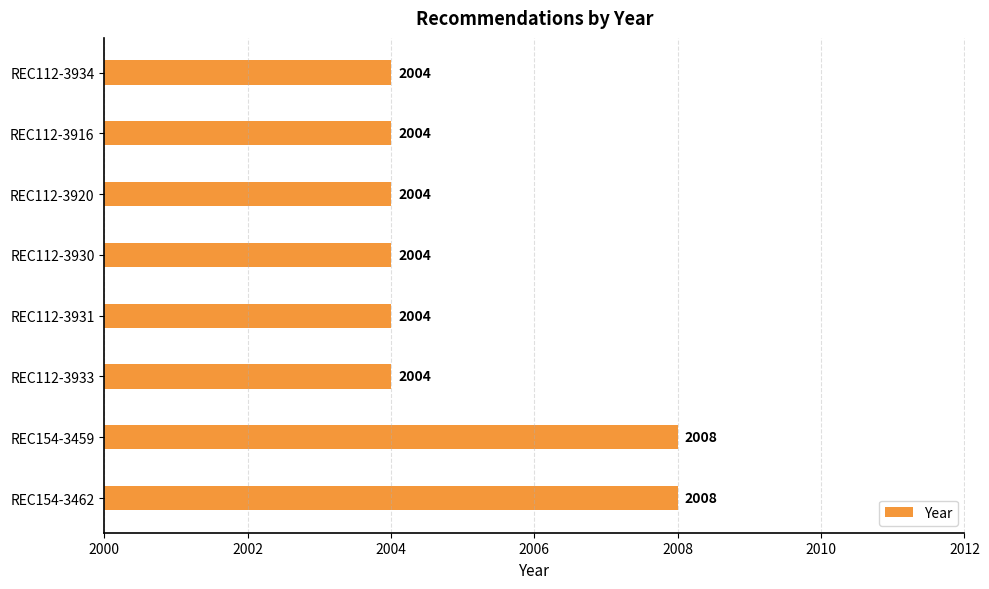

Approximately how many times larger is the value at REC112-3920 compared to REC112-3930?

1.0